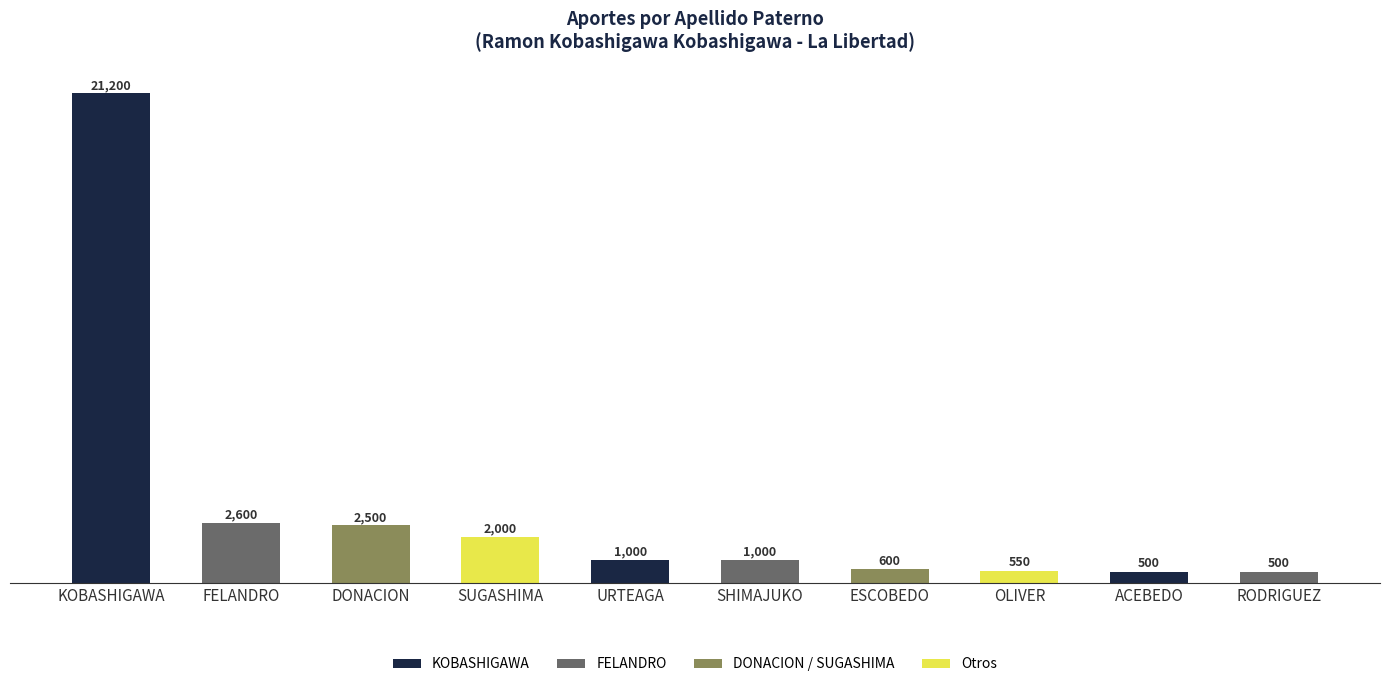

The chart shows a value of 693 at FELANDRO. True or false?

False